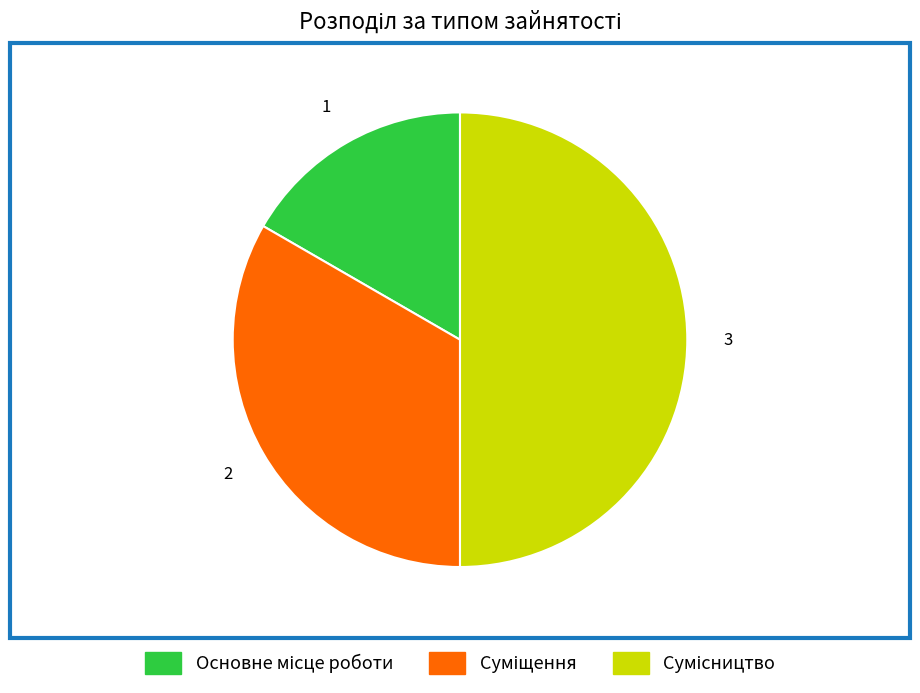

To the nearest percent, what portion does Сумісництво represent?

50%